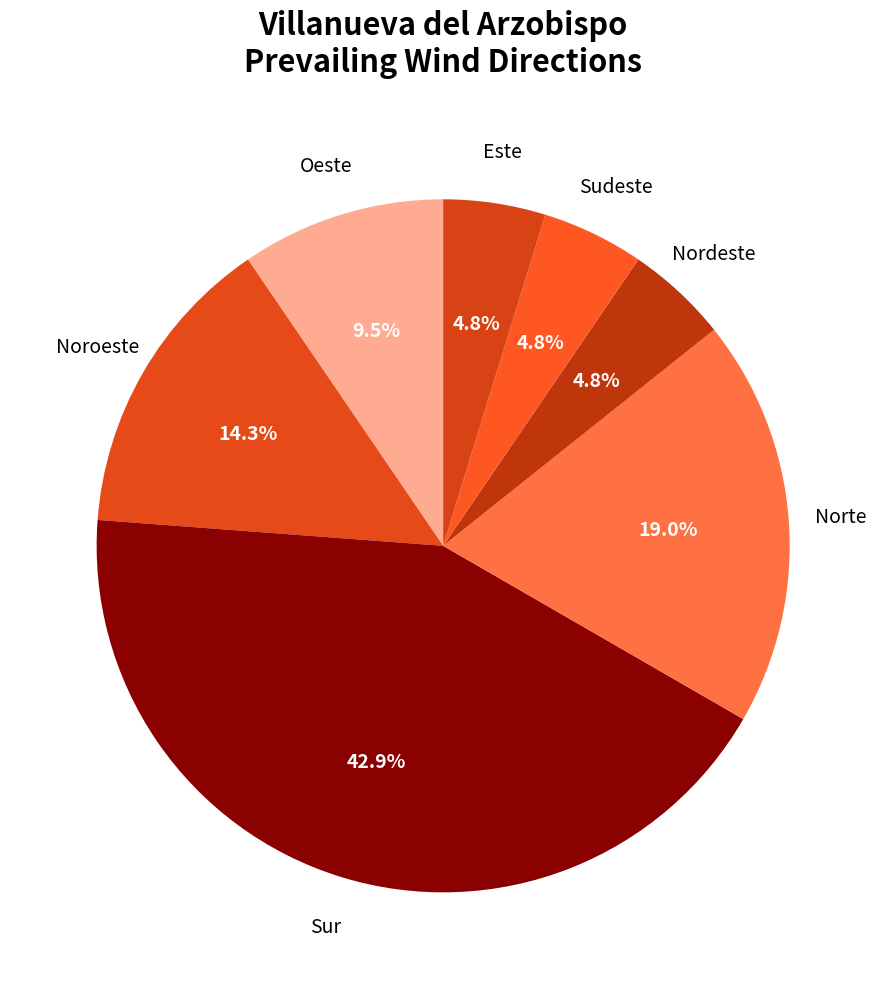

What is the ratio of the value at Sudeste to the value at Sur?

0.1